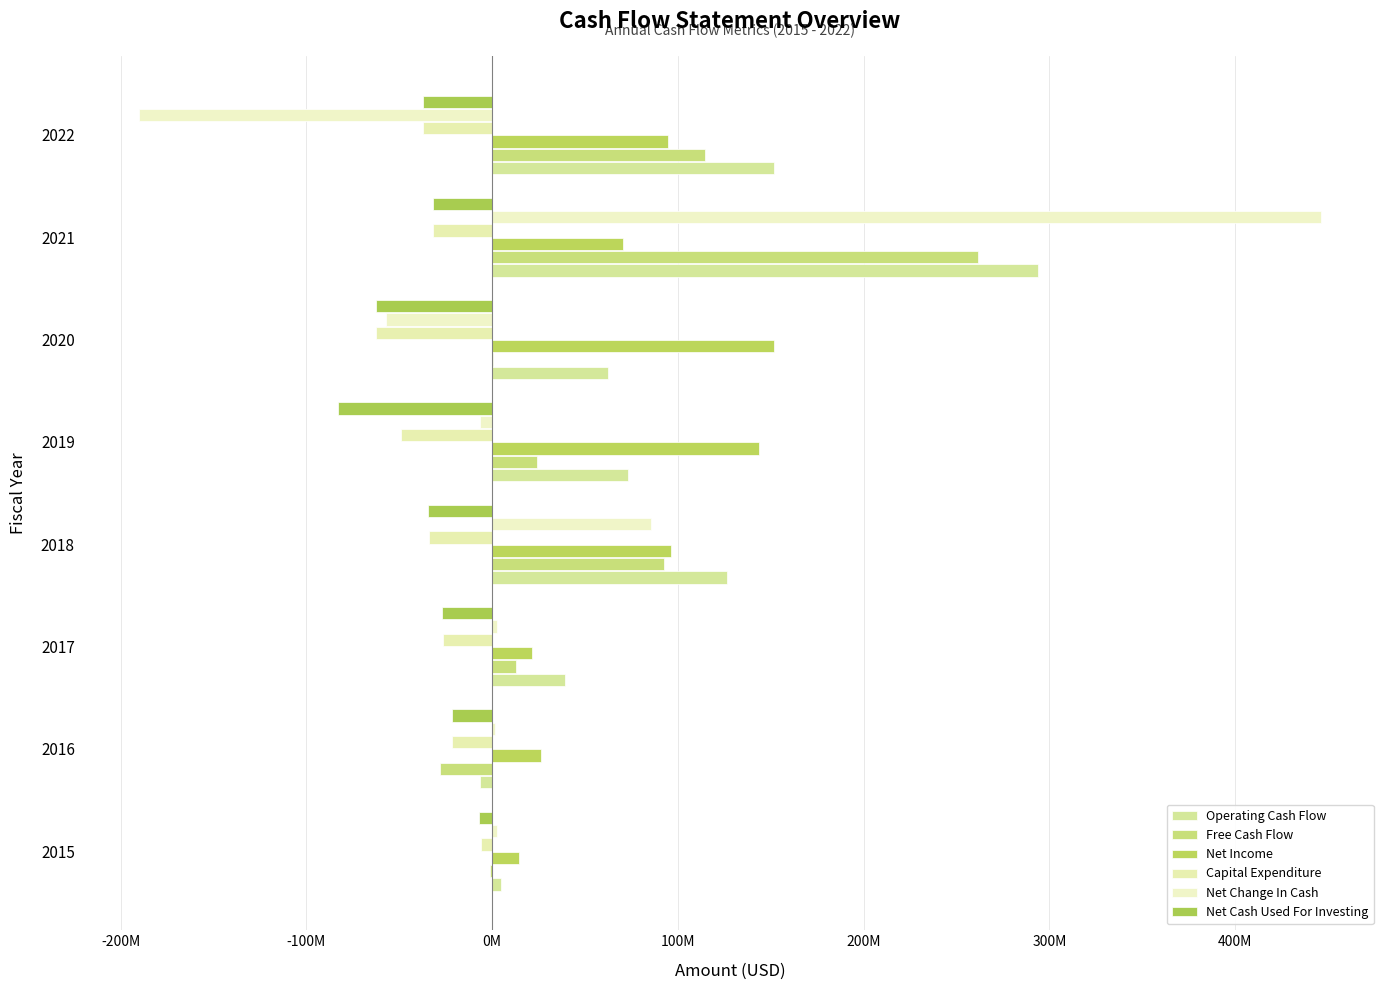

How many data points in Free Cash Flow are above 24100000?

3